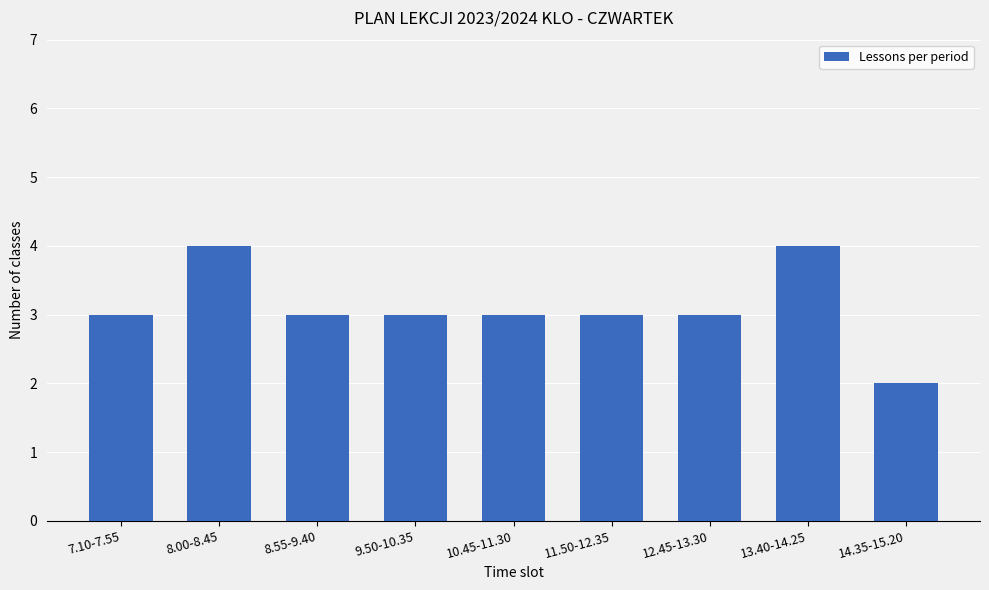

How many series are shown in this chart?

1